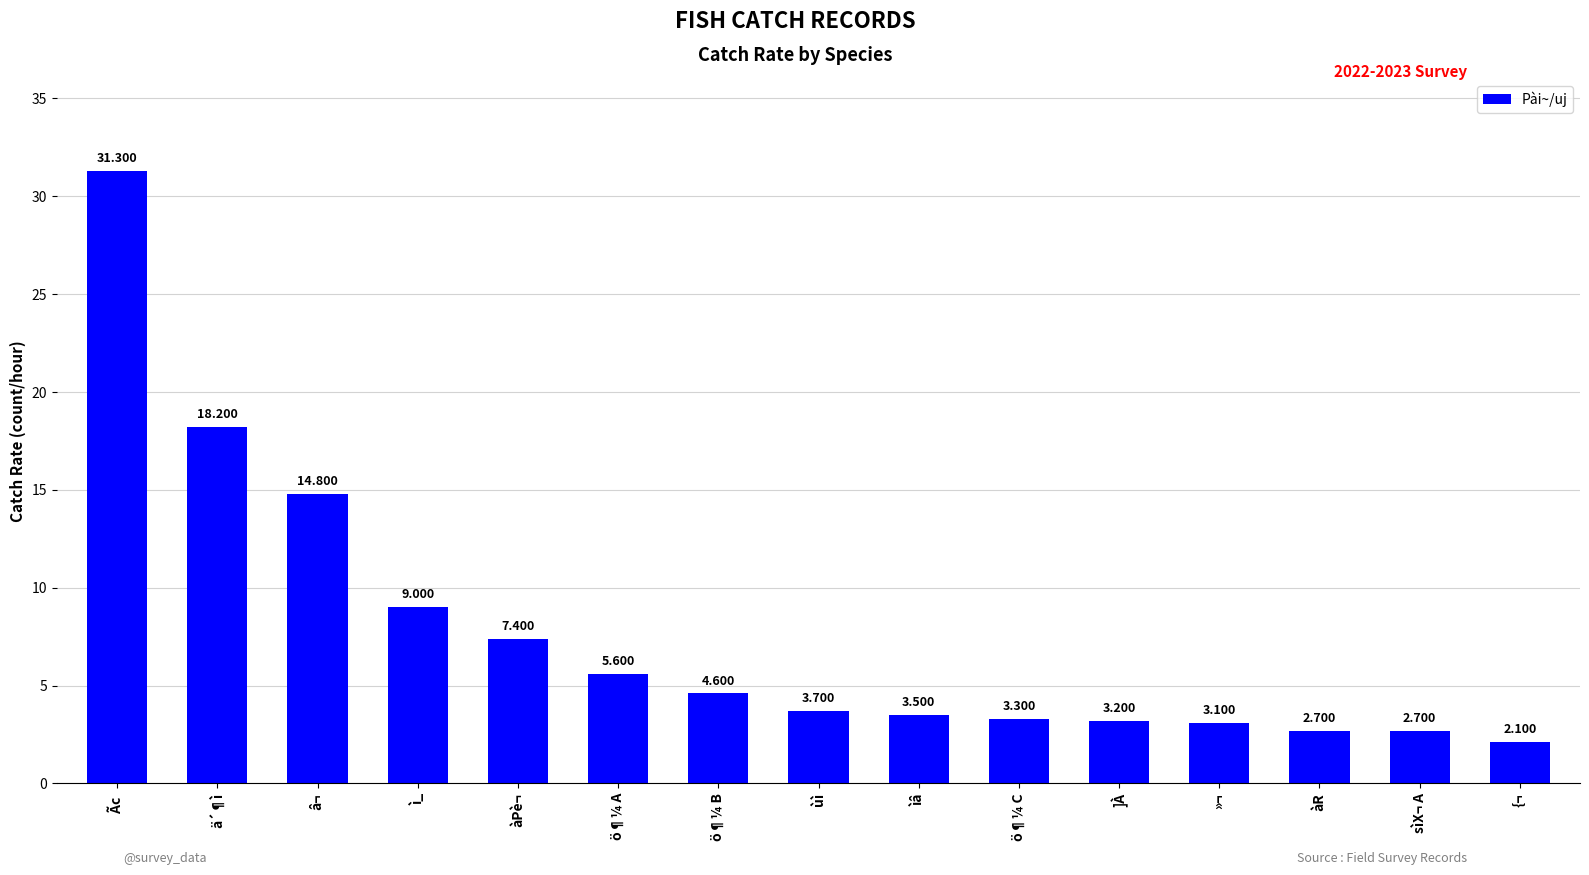

True or false: the data shows 2.7 at àR.

True